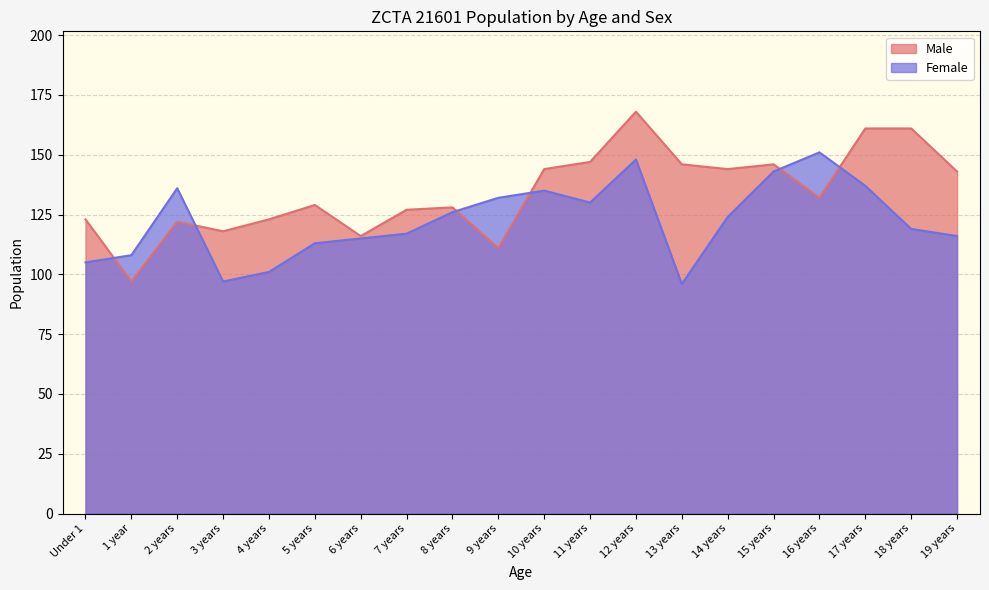

Which has a higher value, 6 years or 3 years?

3 years